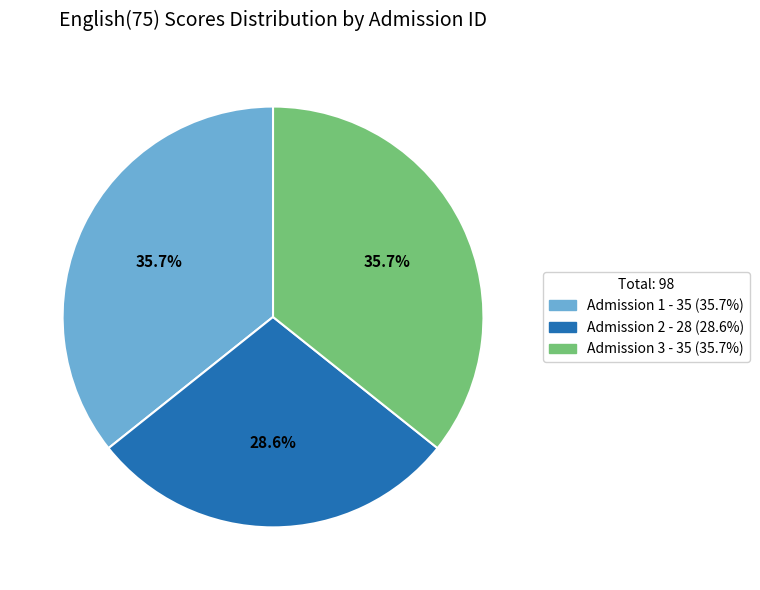

Does any single category account for the majority?

No